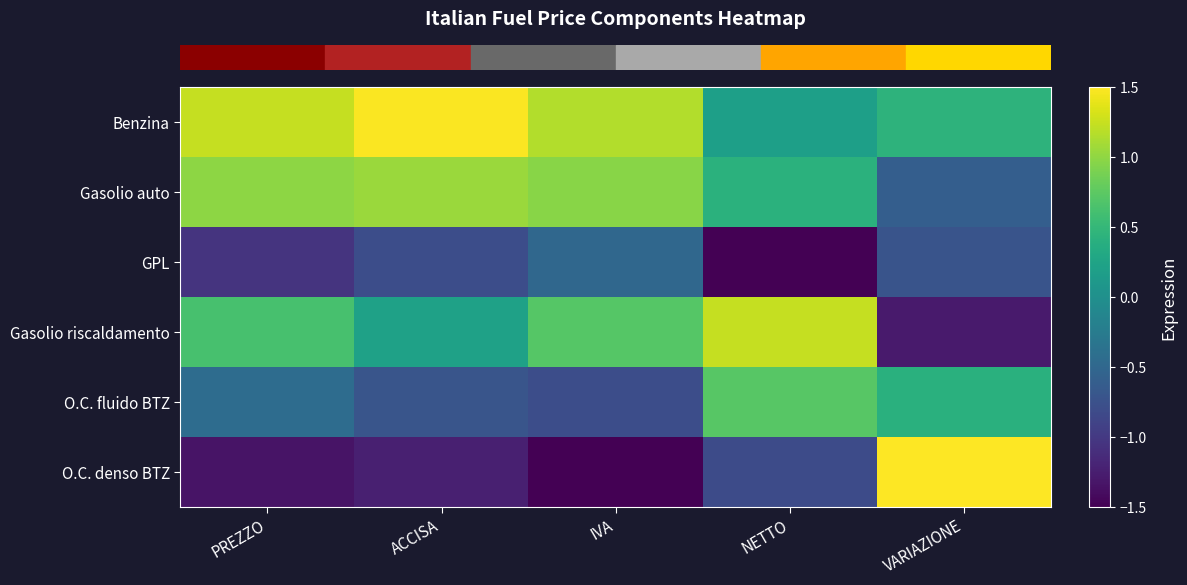

At how many categories does at least one series exceed 0?

5